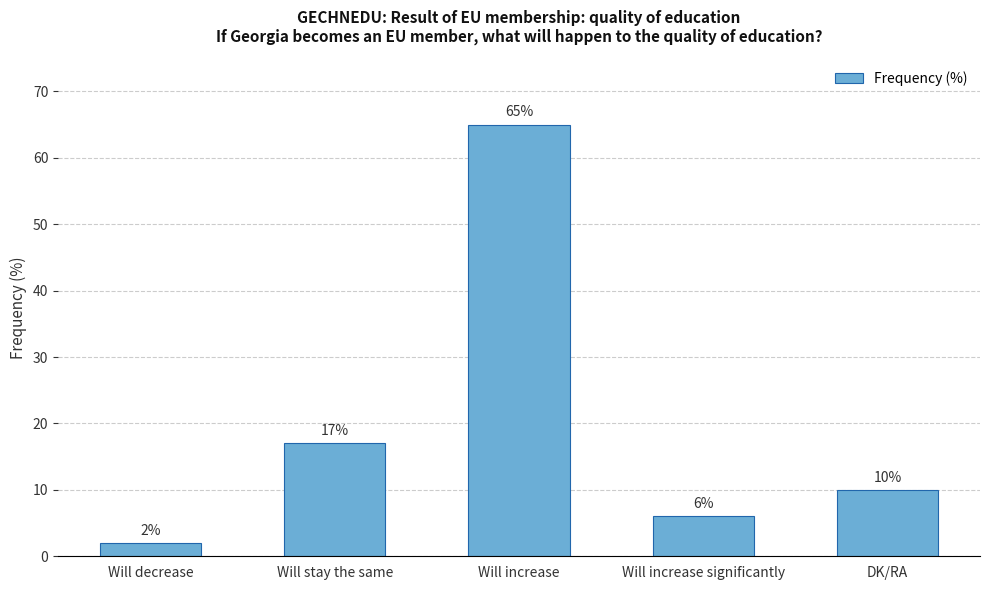

Where is the data nearest to the value 33?

Will stay the same